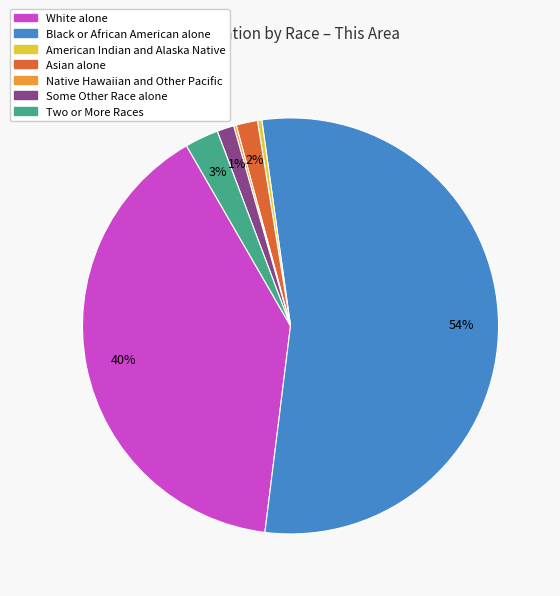

To the nearest percent, what portion does Black or African American alone represent?

54%